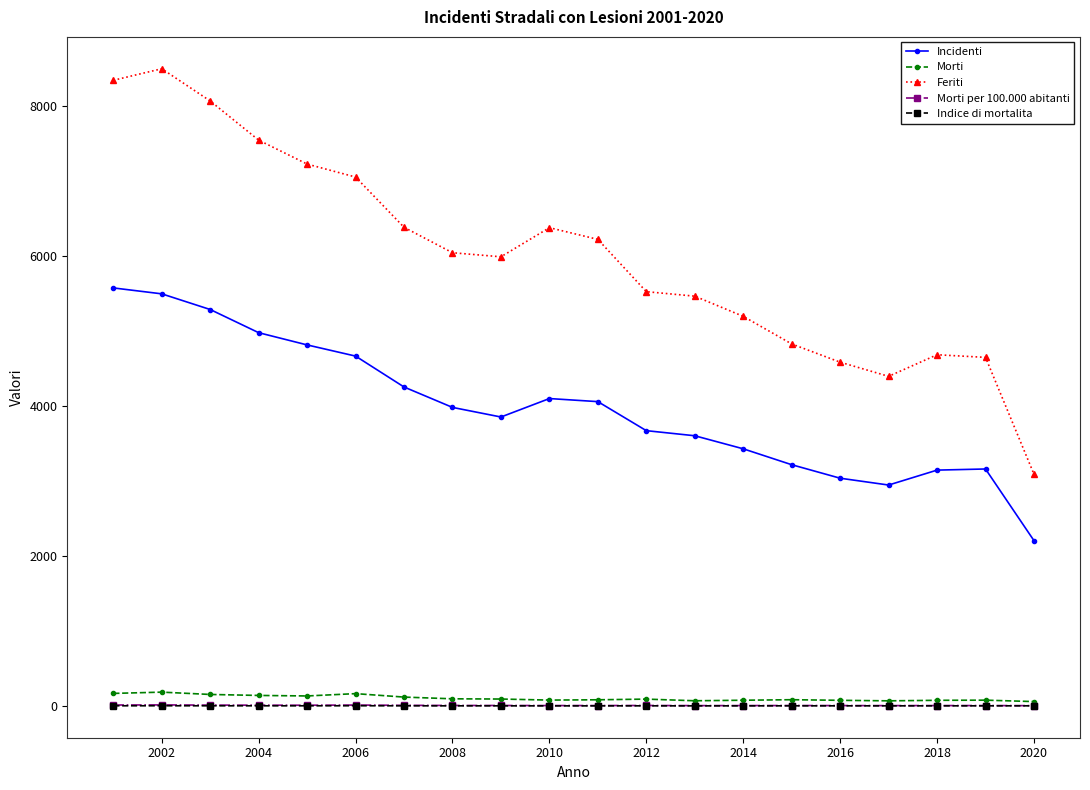

True or false: Feriti has more than 0 interior local peaks.

True